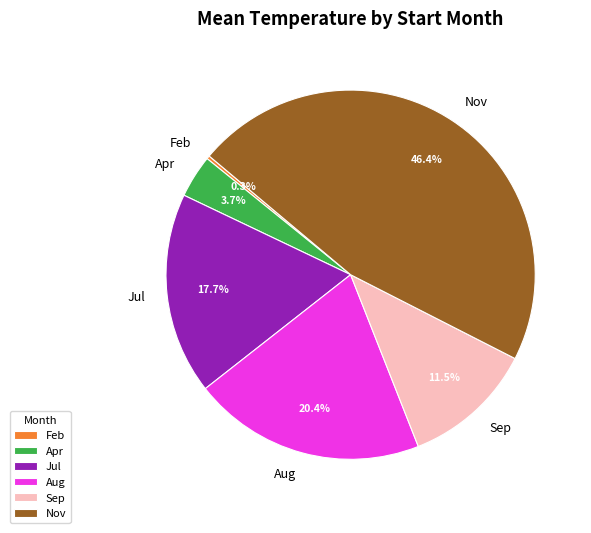

How many slices are in this pie chart?

6